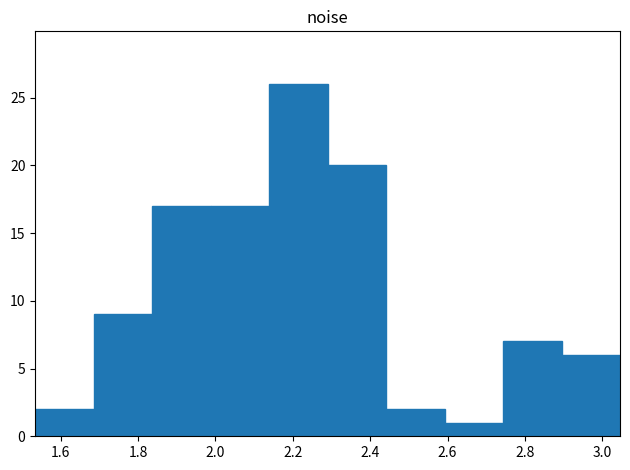

Over which range of the x-axis is the bar tallest?

2.14 to 2.28